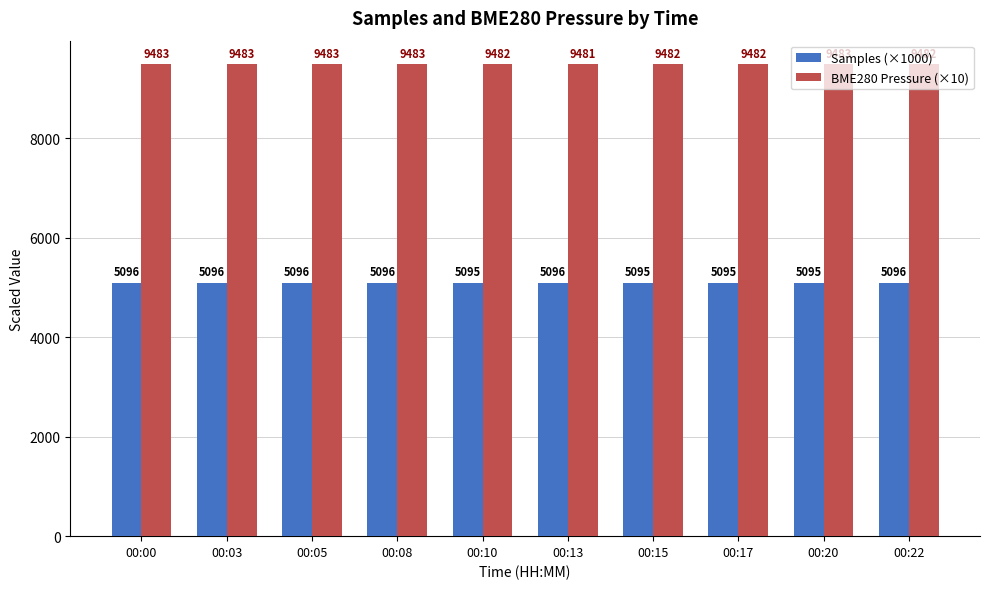

What is the maximum value shown in the chart?

9483.2